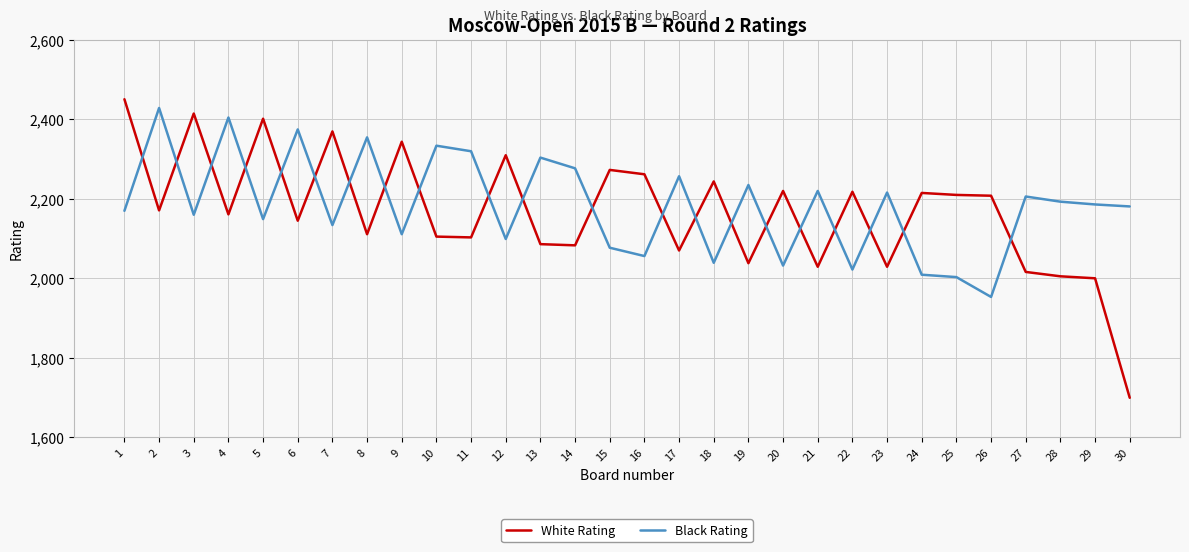

The value of Black Rating at 2 is 1052. True or false?

False